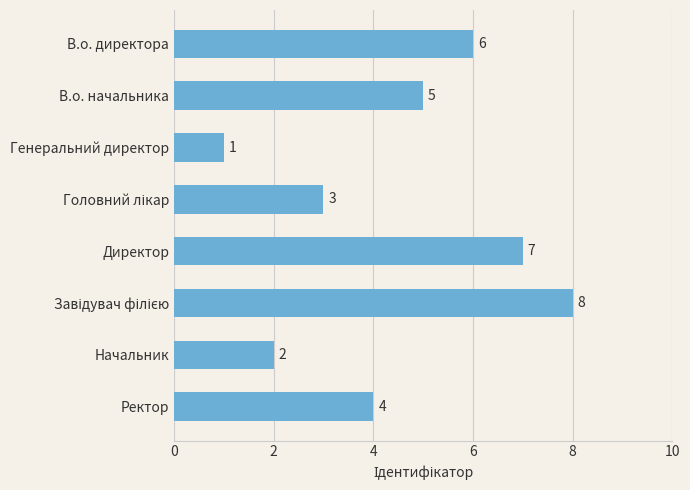

Are the bars grouped side by side (vs. stacked)?

No